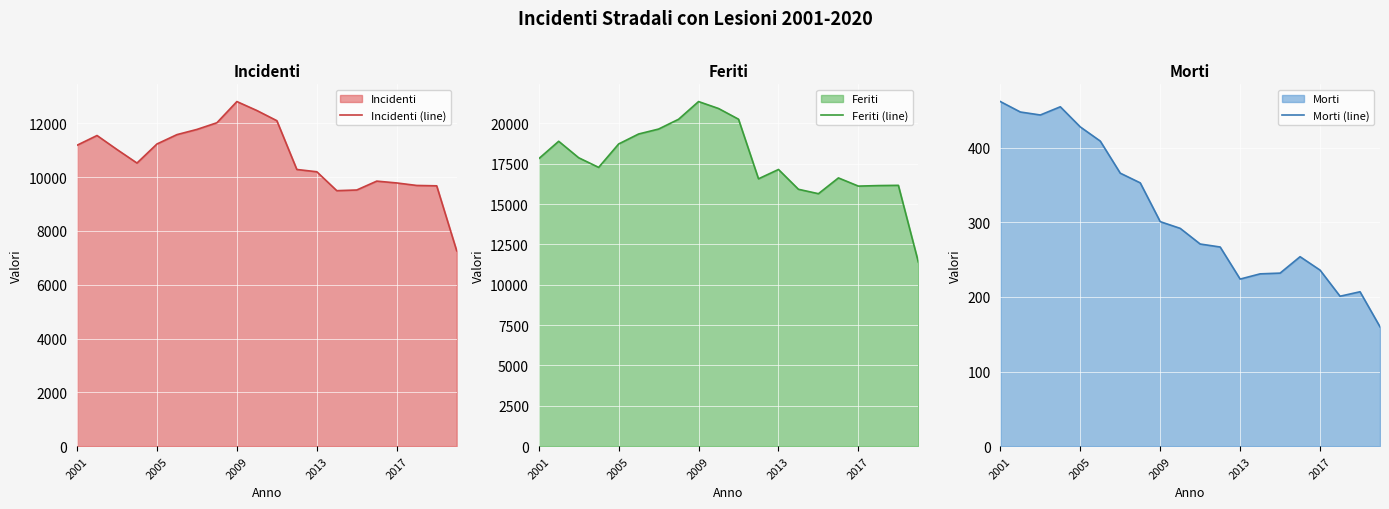

What is the average value of the Morti (line) series?

312